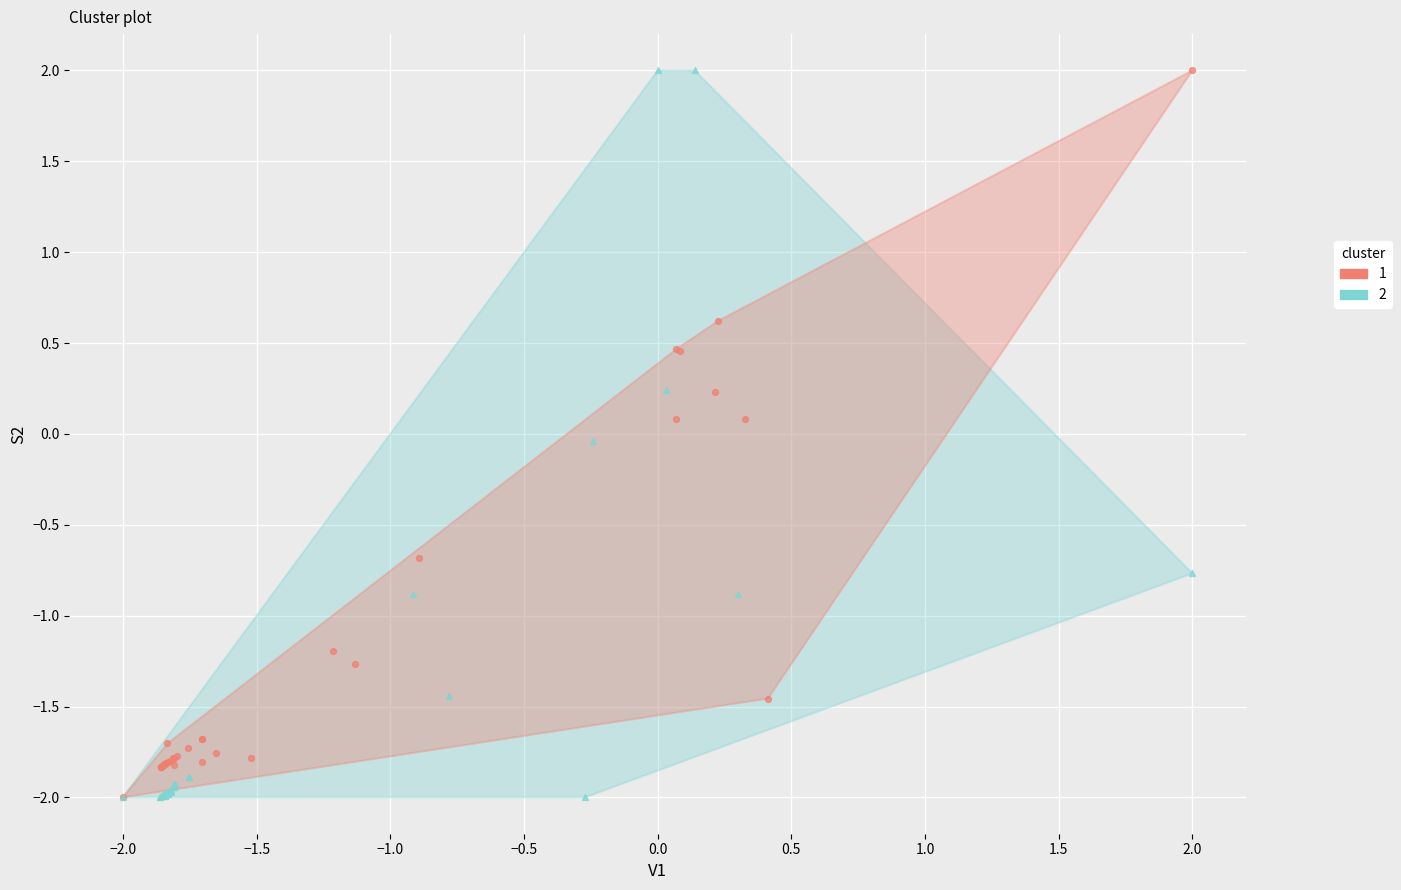

What are all the series names shown in the legend?

1, 2